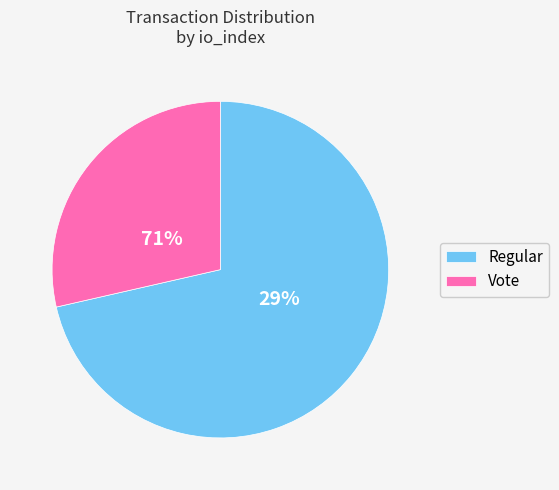

To the nearest percent, what portion does Vote represent?

29%